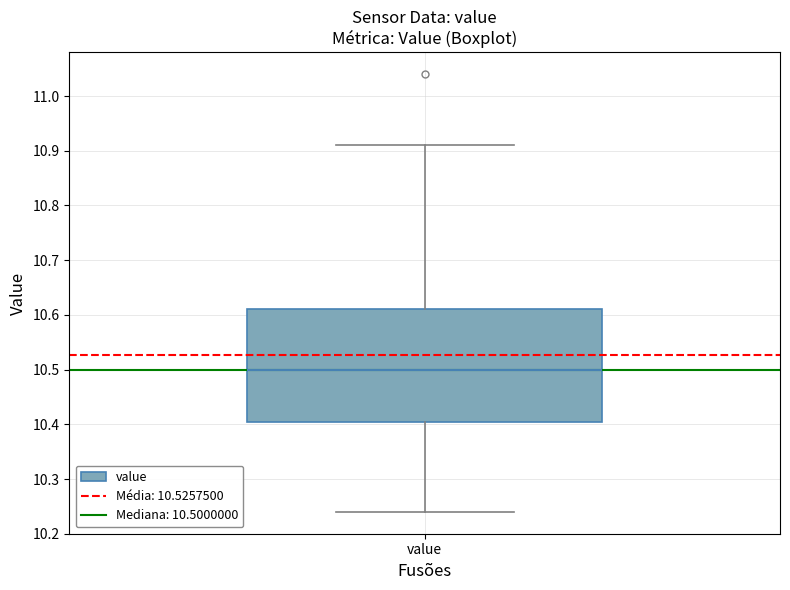

Transcribe this box plot: give where the median line is, the range the box spans, and where the two whiskers end, as read against the y-axis. The values are not printed on the chart, so give them approximately, as read against the axis.

median 10.50, box 10.41 to 10.61, whiskers 10.24 to 10.91